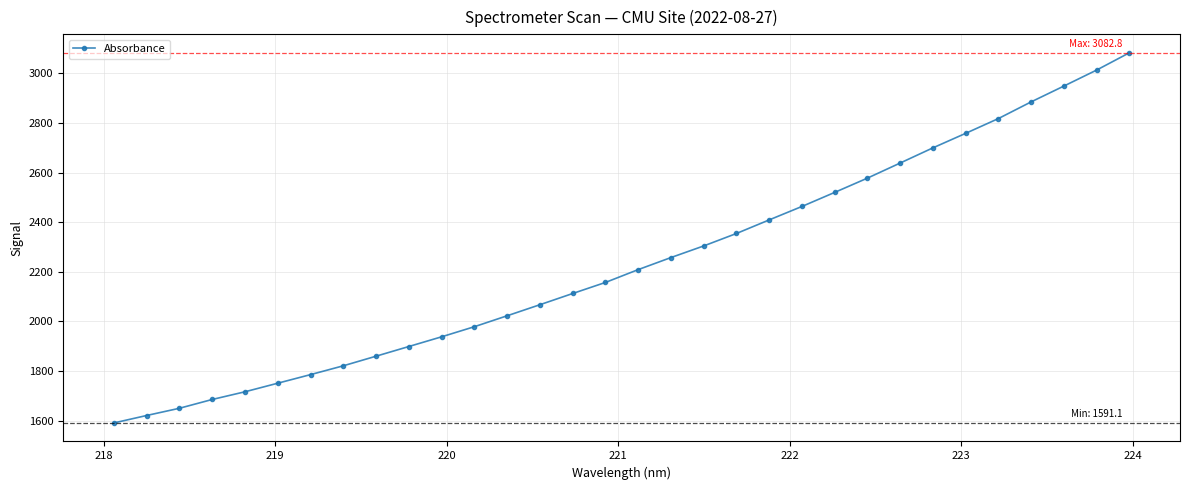

What is the maximum value shown in the chart?

3082.8